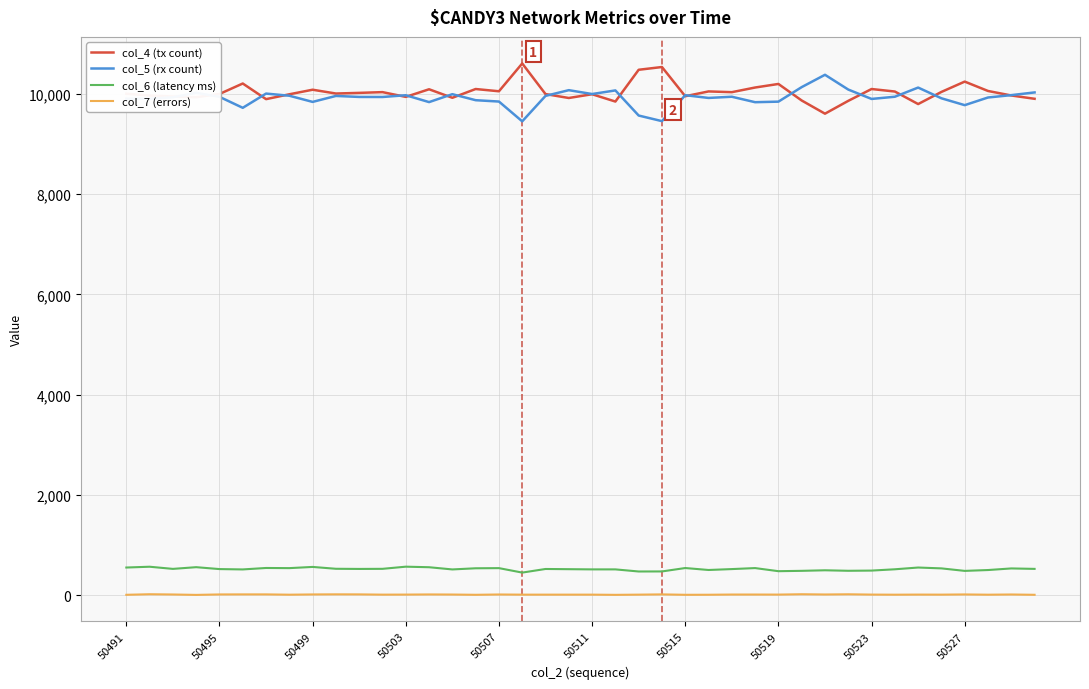

True or false: col_7 (errors) and col_5 (rx count) intersect in this chart.

False